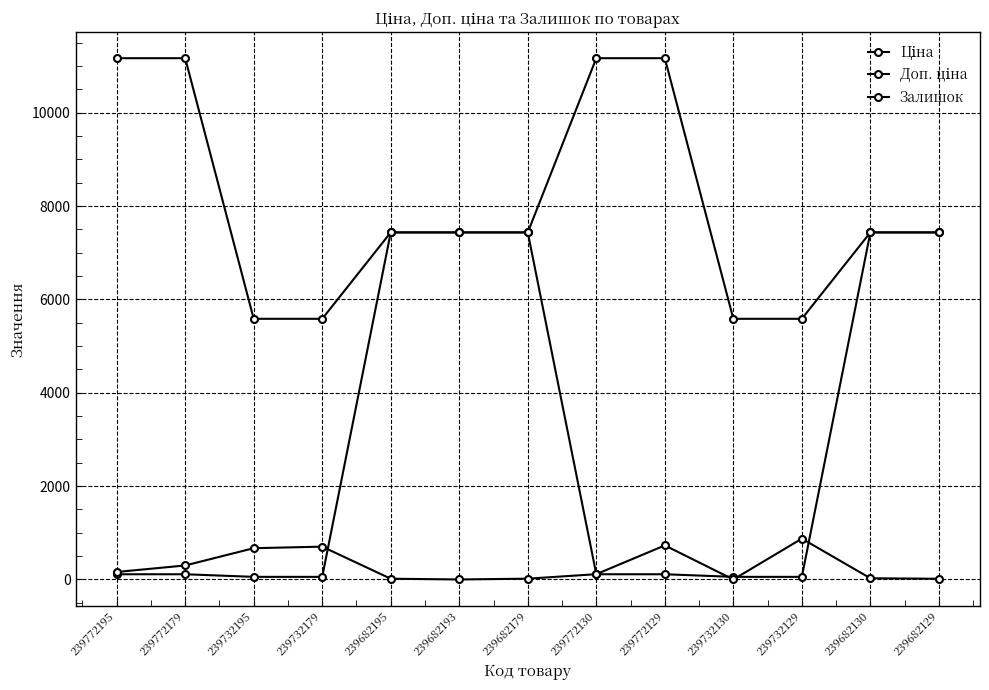

Count the number of categories in the chart.

13